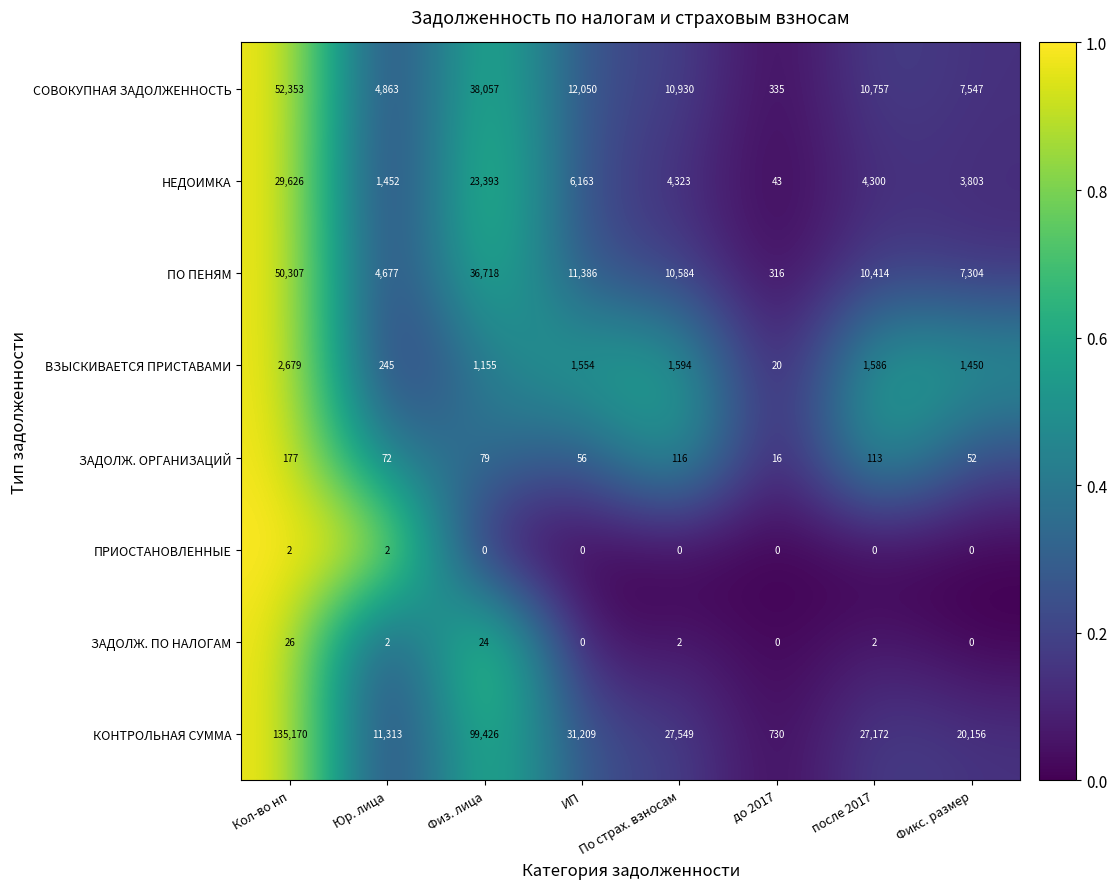

Is it true that ВЗЫСКИВАЕТСЯ ПРИСТАВАМИ equals 320 at Юр. лица?

False